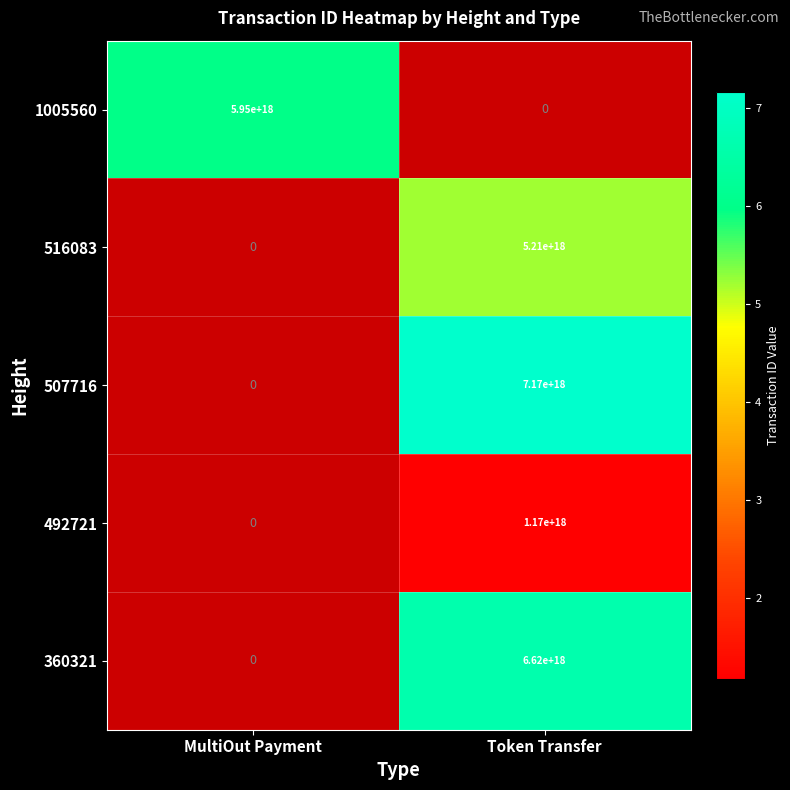

True or false: 1005560 has a value of 2957312307953651712 at MultiOut Payment.

False